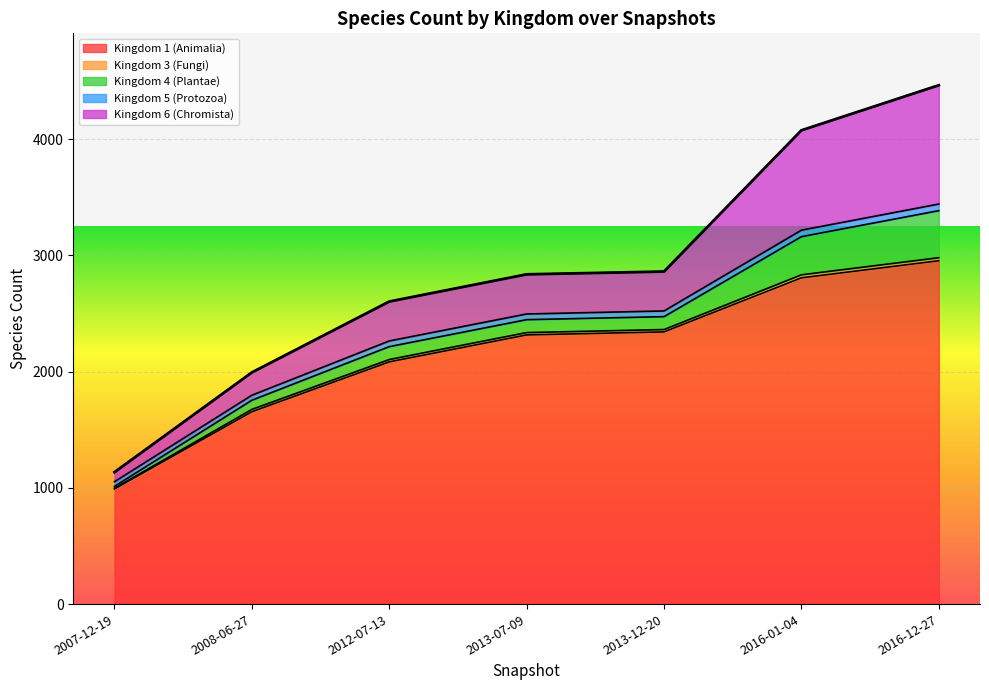

The value of Kingdom 6 (Chromista) at 2016-12-27 is 1829. True or false?

False